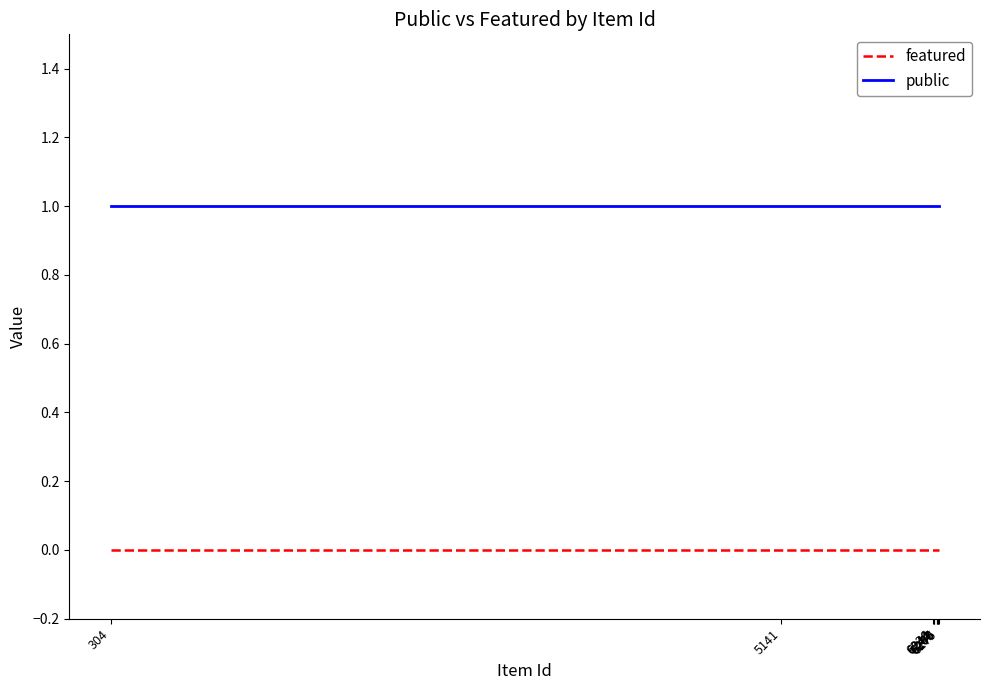

True or false: public and featured cross at least once.

False